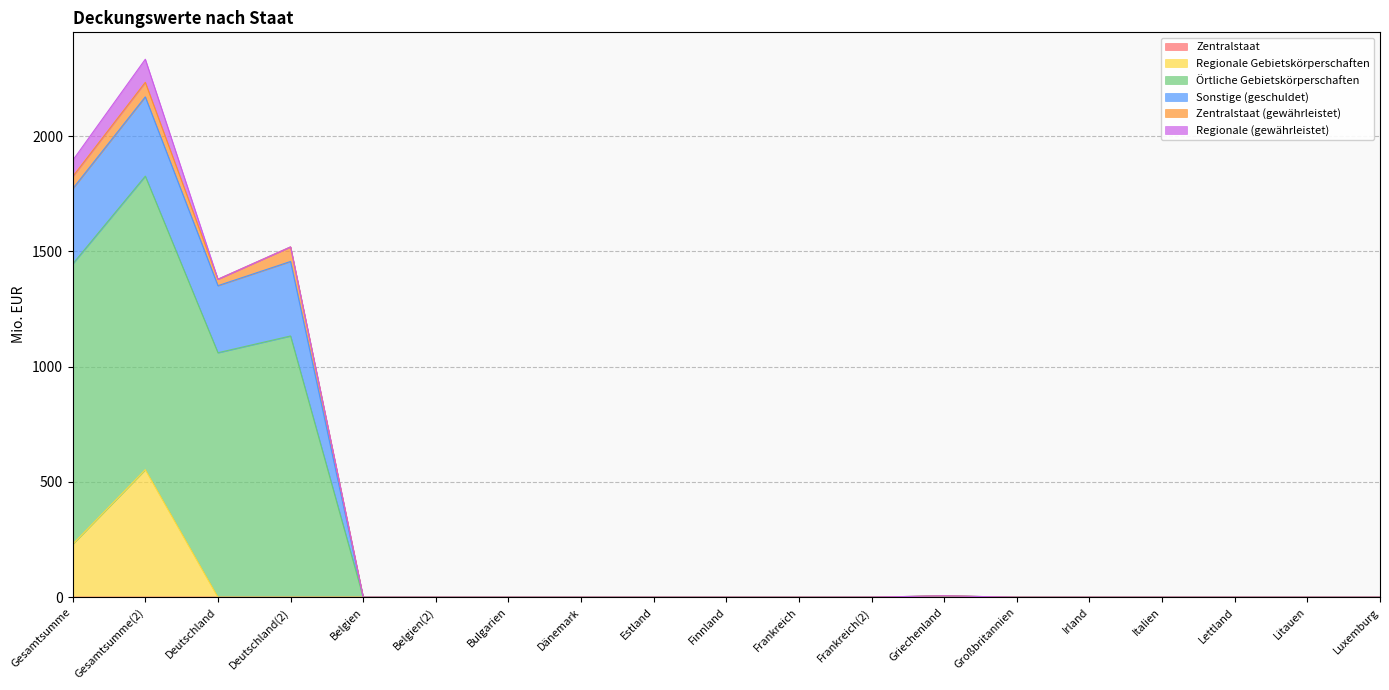

What position from the right is Italien?

4